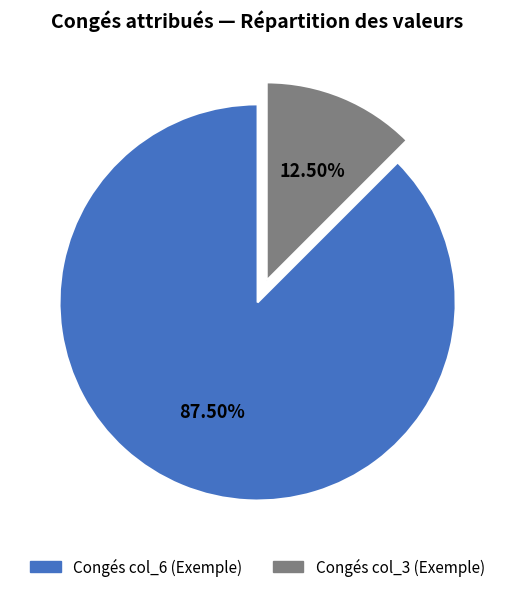

Is the sum of Congés col_3 (Exemple) and Congés col_6 (Exemple) greater than half?

Yes